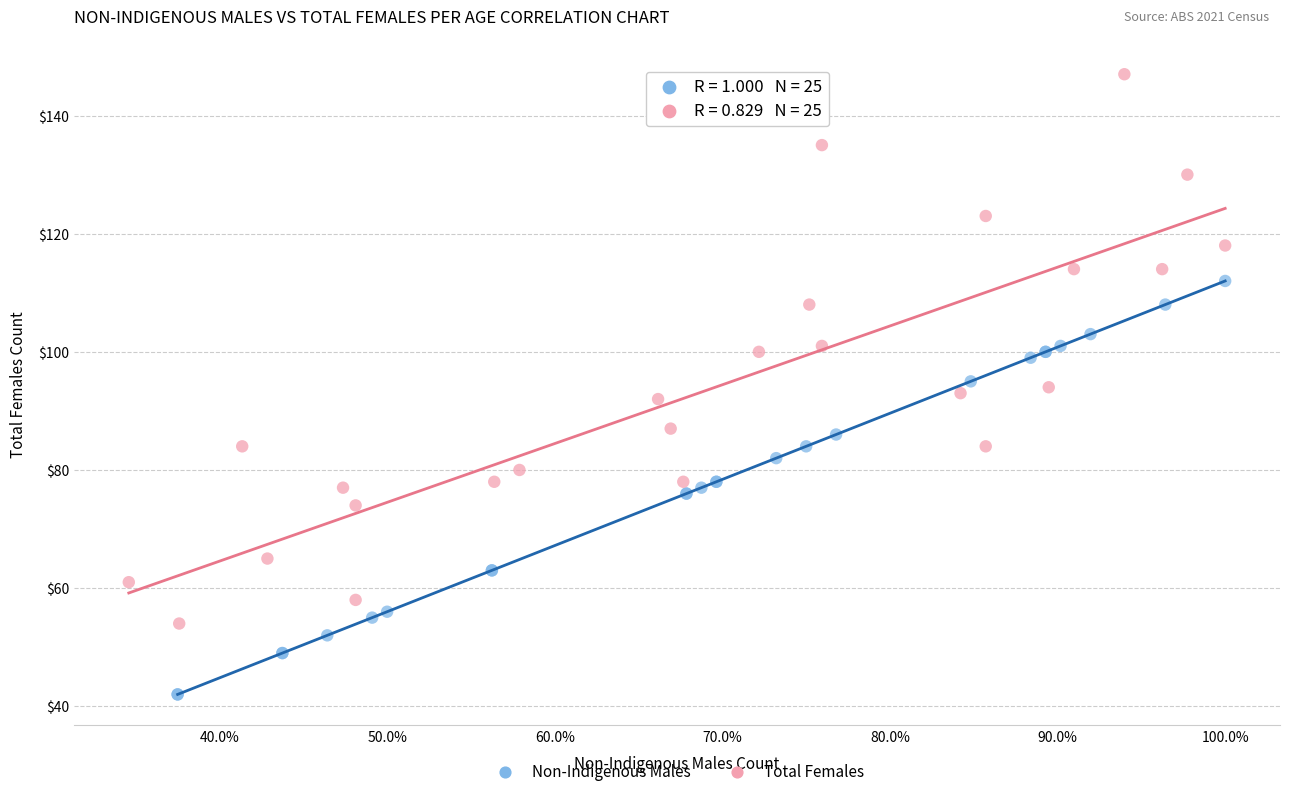

Which series contains the highest Y value?

Total Females